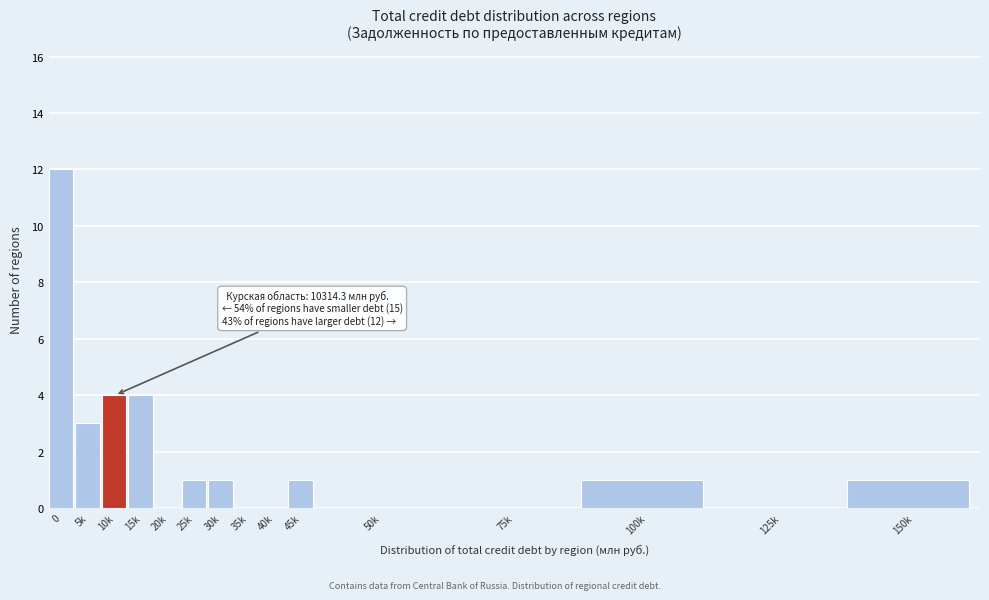

Reading left to right, transcribe all the data shown in this chart.

0=12	5k=3	10k=4	15k=4	20k=0	25k=1	30k=1	35k=0	40k=0	45k=1	50k=0	75k=0	100k=1	125k=0	150k=1